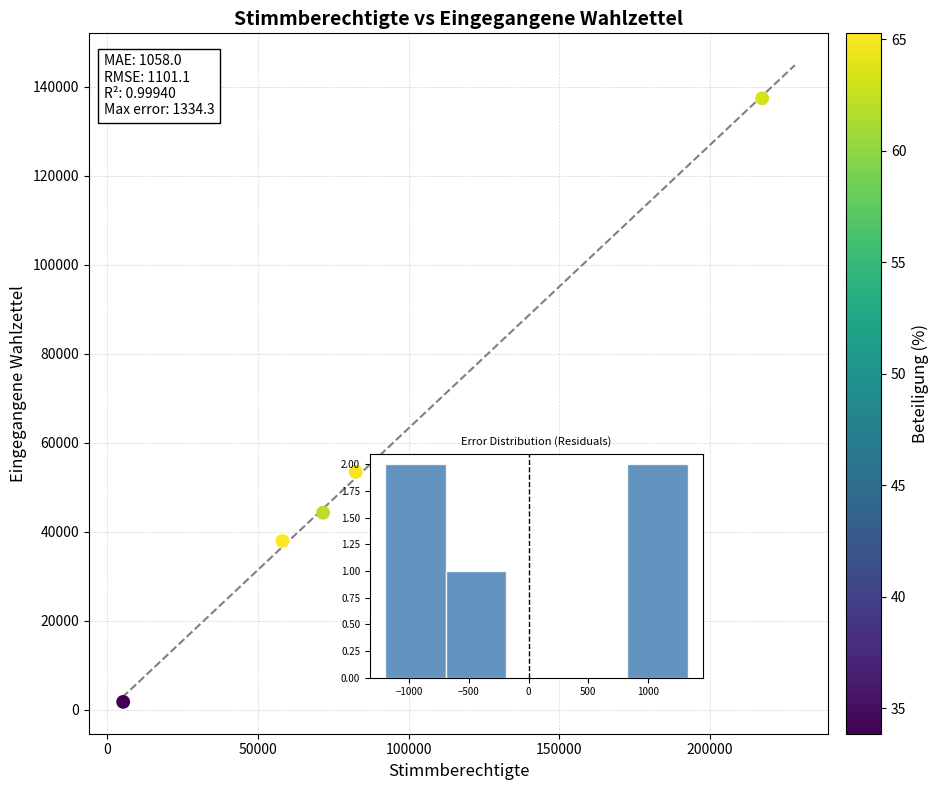

What is the range of X values (max minus min)?

212208